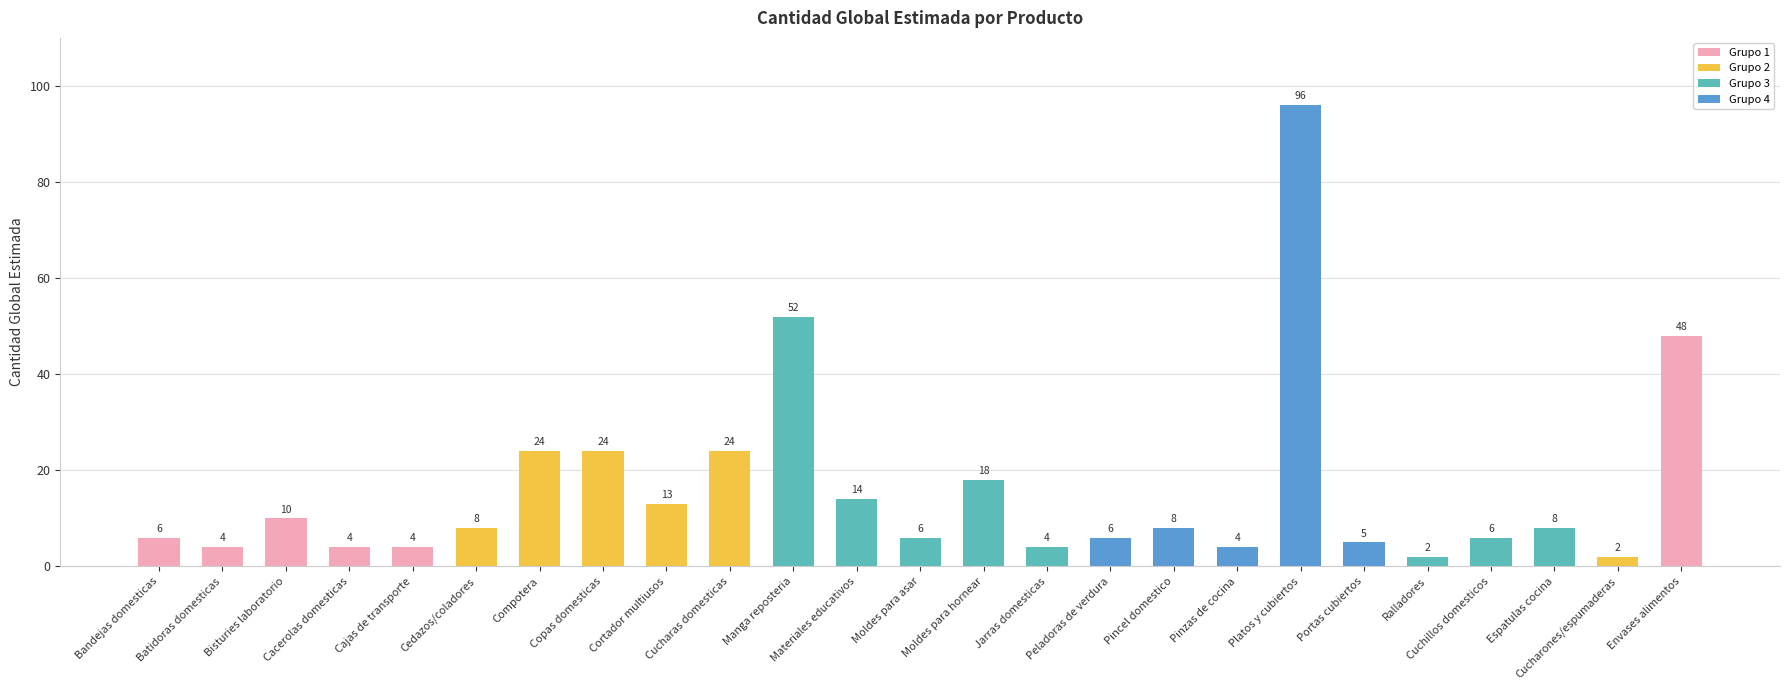

Where does the data first go above 8?

Bisturies laboratorio